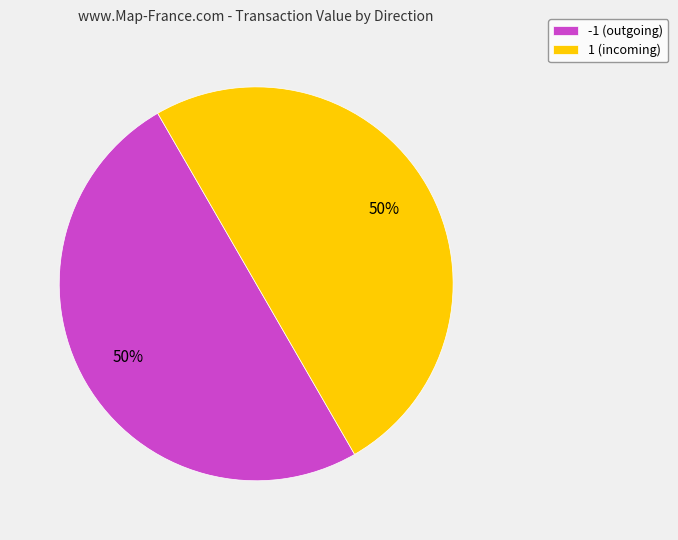

How many segments does this pie chart have?

2